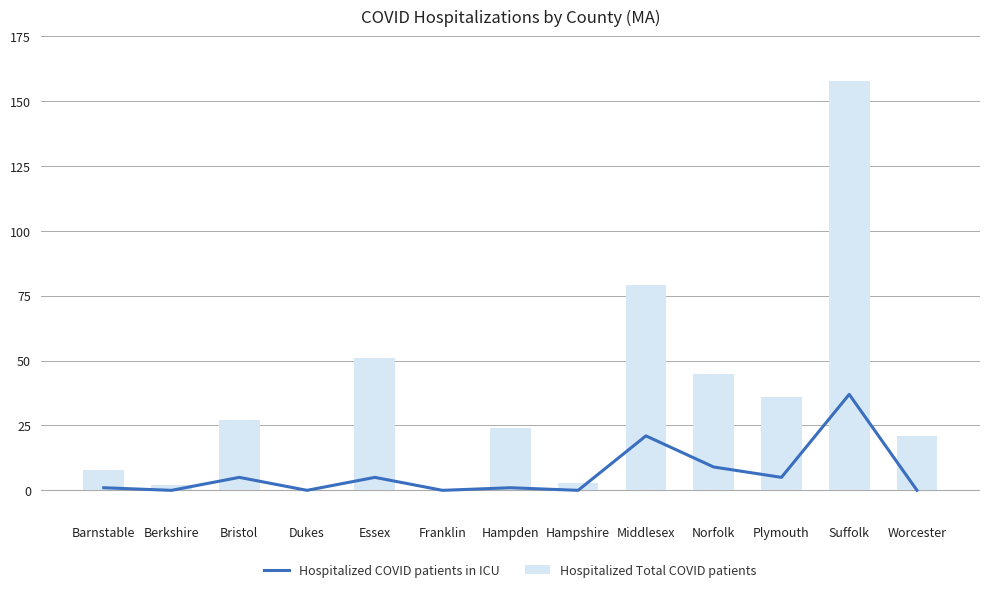

Is it true that Hospitalized COVID patients in ICU equals -24 at Worcester?

False